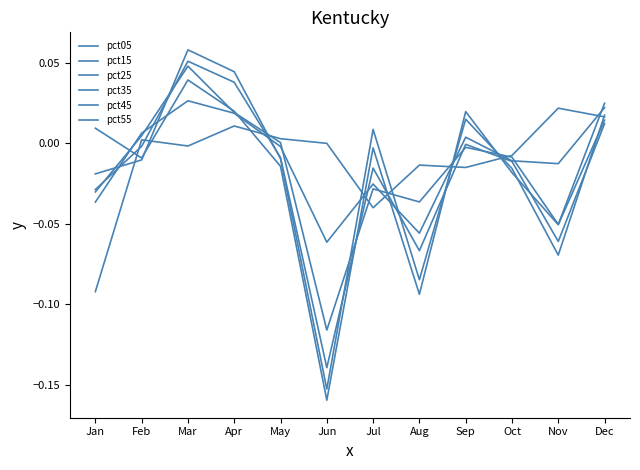

Is it true that pct45 equals -0.1 at Jun?

False